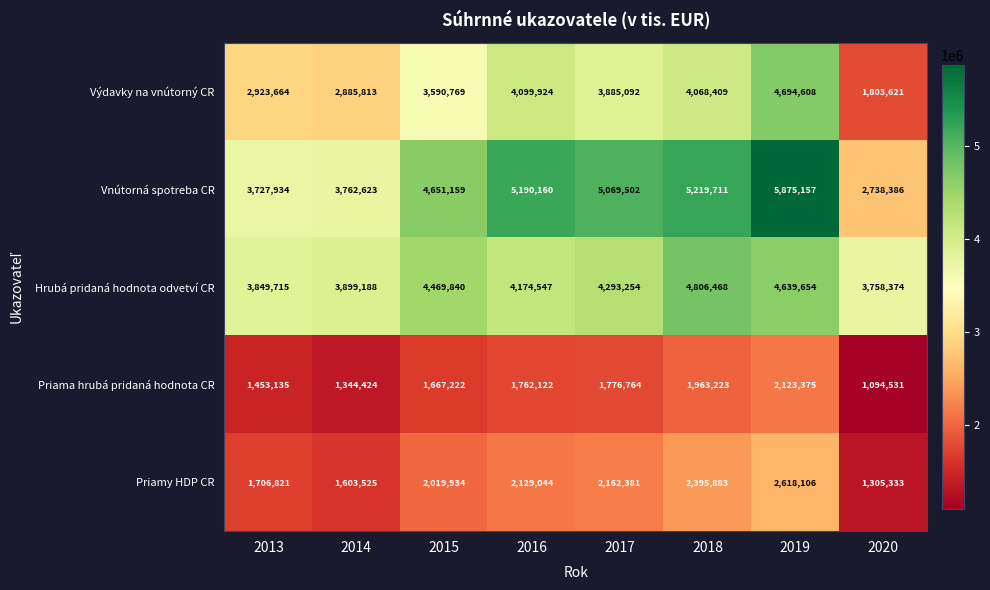

Rank the series by their maximum value, from highest to lowest.

Vnútorná spotreba CR, Hrubá pridaná hodnota odvetví CR, Výdavky na vnútorný CR, Priamy HDP CR, Priama hrubá pridaná hodnota CR